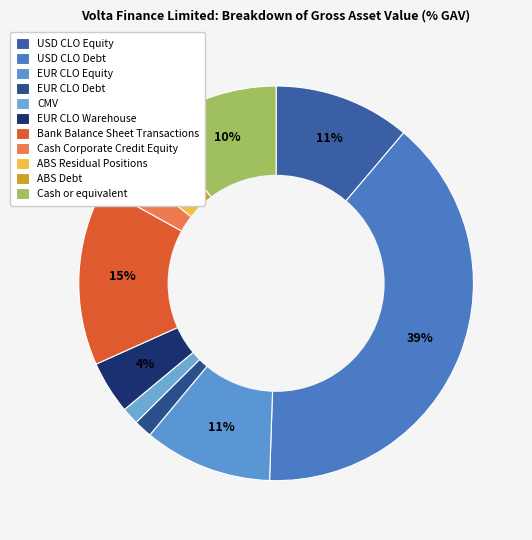

What is the smallest slice in the pie chart?

CMV